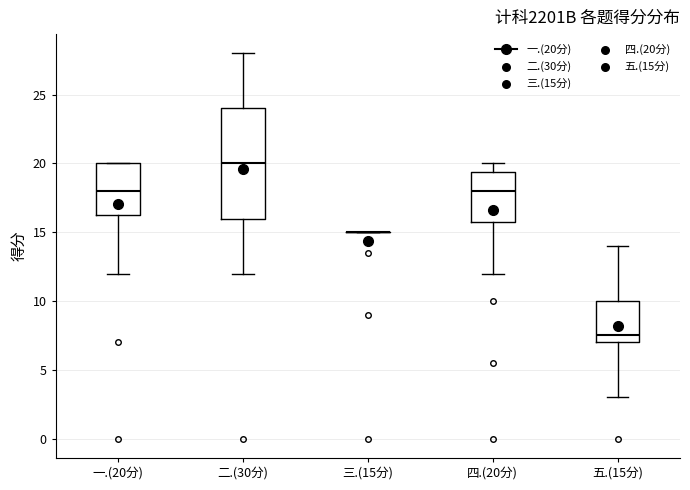

Which box is the tallest, from its lower edge to its upper edge?

二.(30分)